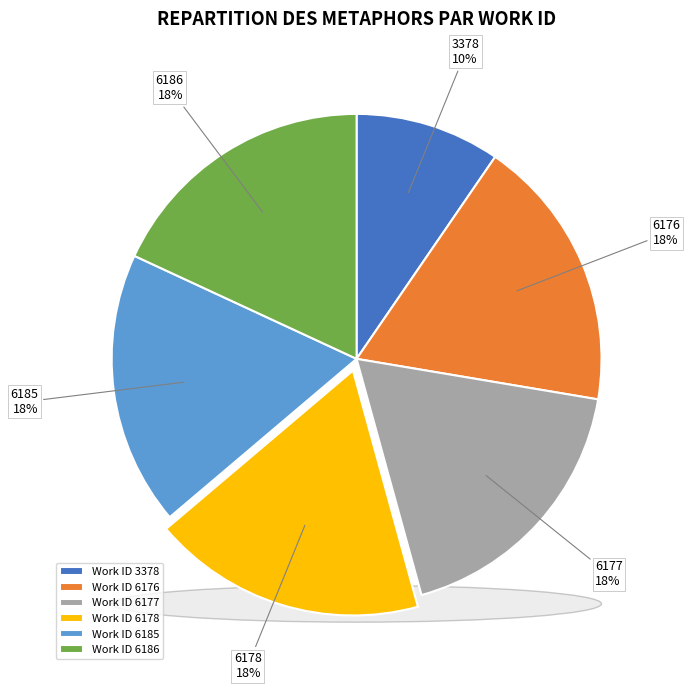

What portion of the pie excludes 6186?

81.9%